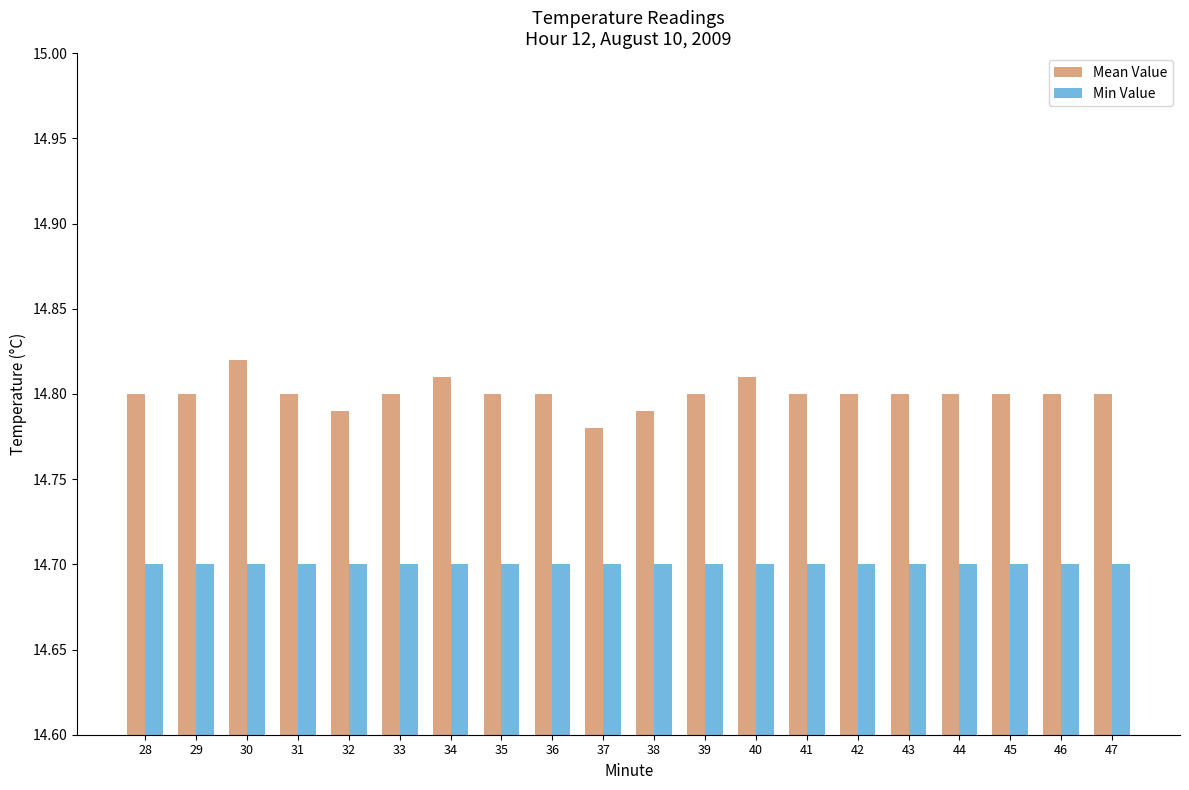

At how many categories does at least one series exceed 14?

20